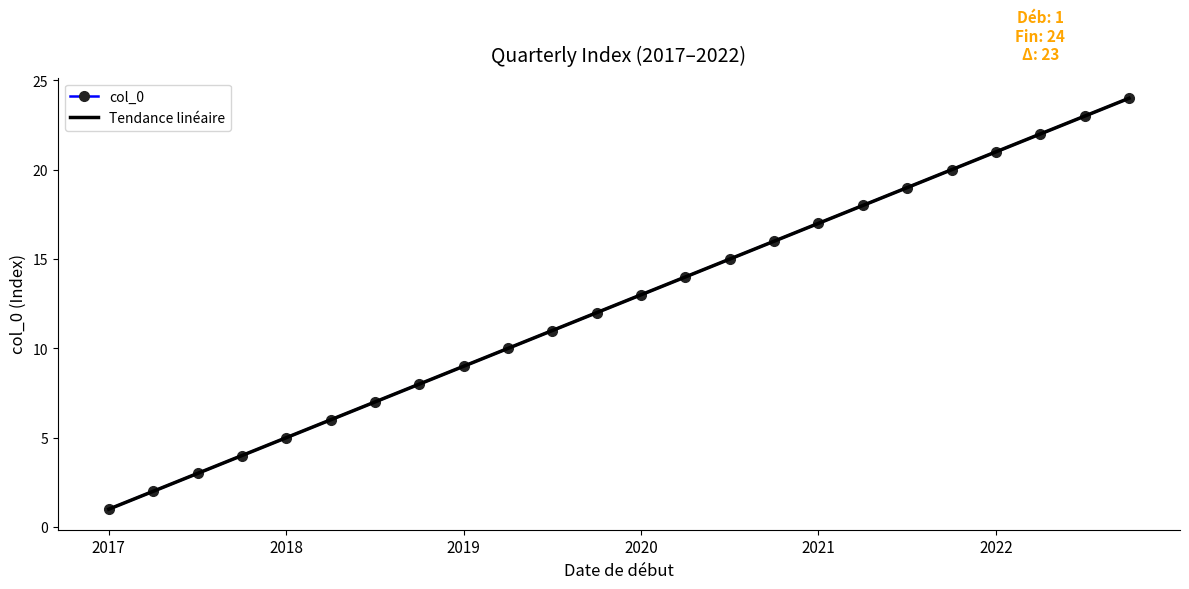

True or false: col_0 has more than 0 interior local peaks.

False